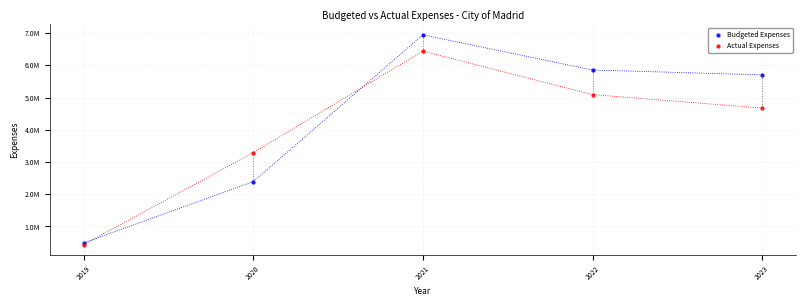

What are all the series names shown in the legend?

Budgeted Expenses, Actual Expenses